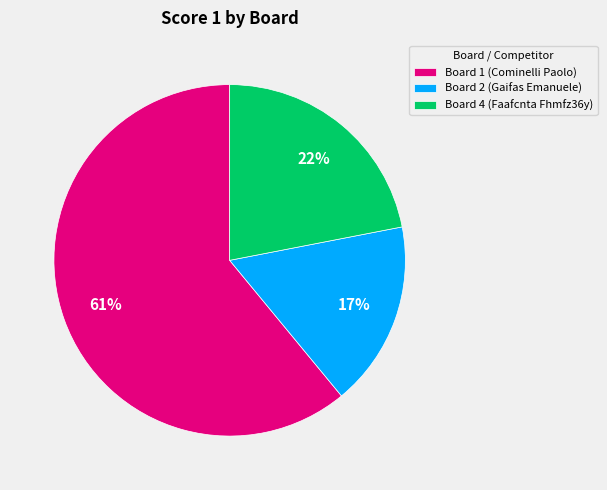

Count the number of slices in the pie.

3